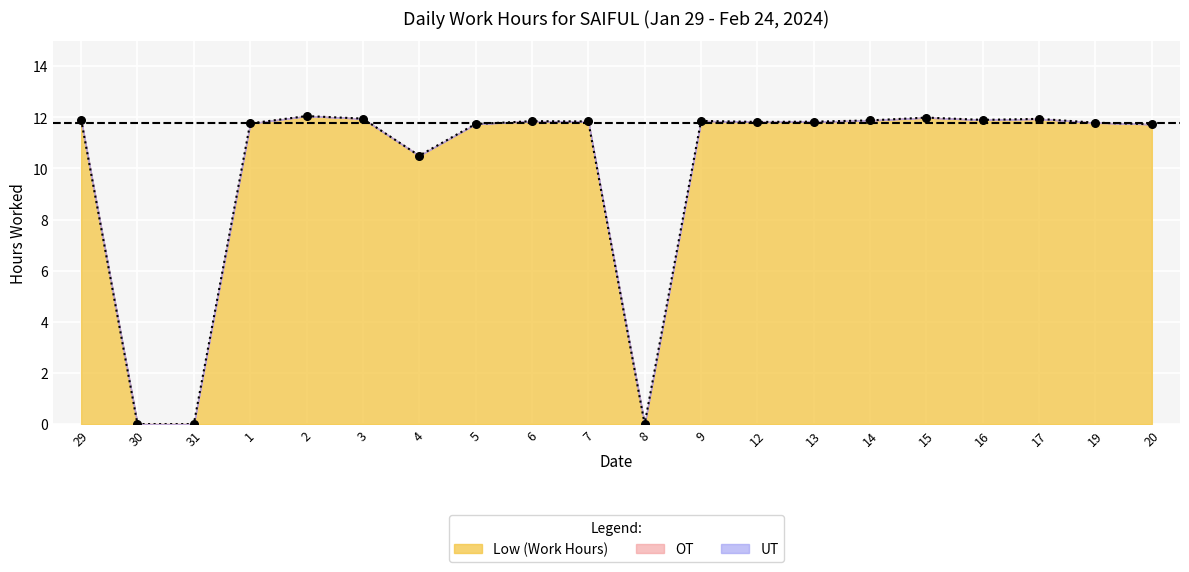

What is the total value across all series at 19?

11.8